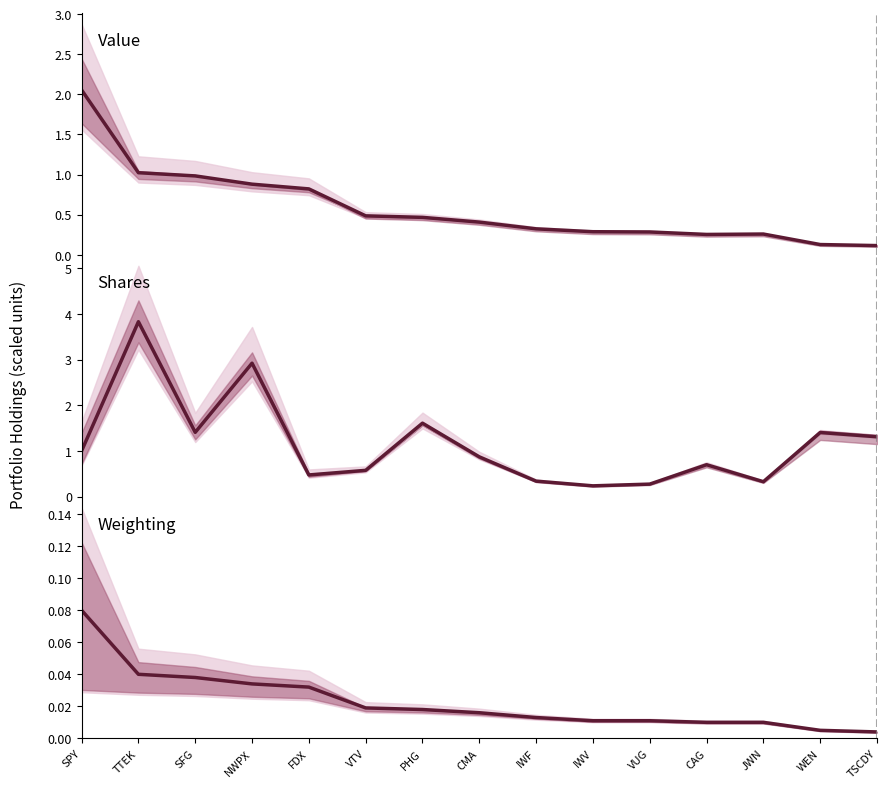

Rank the series at SFG from lowest to highest value.

Weighting, Value (M$), Shares (×10k)